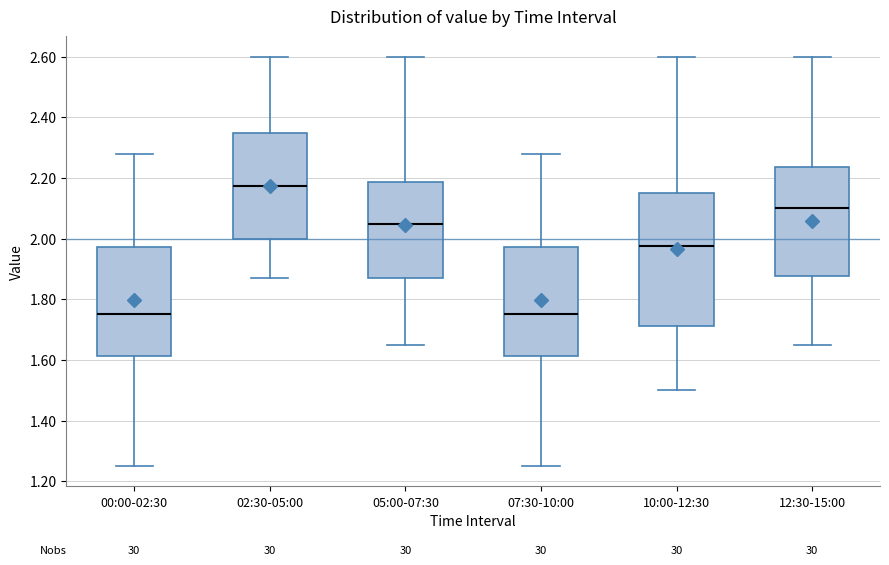

Reading left to right, read every box against the y-axis: the position of its median line, the range the box covers, and the ends of its whiskers. The values are not printed on the chart, so give them approximately, as read against the axis.

00:00-02:30: median 1.76, box 1.62 to 1.98, whiskers 1.26 to 2.28
02:30-05:00: median 2.18, box 2.00 to 2.34, whiskers 1.88 to 2.60
05:00-07:30: median 2.06, box 1.88 to 2.18, whiskers 1.66 to 2.60
07:30-10:00: median 1.76, box 1.62 to 1.98, whiskers 1.26 to 2.28
10:00-12:30: median 1.98, box 1.72 to 2.16, whiskers 1.50 to 2.60
12:30-15:00: median 2.10, box 1.88 to 2.24, whiskers 1.66 to 2.60